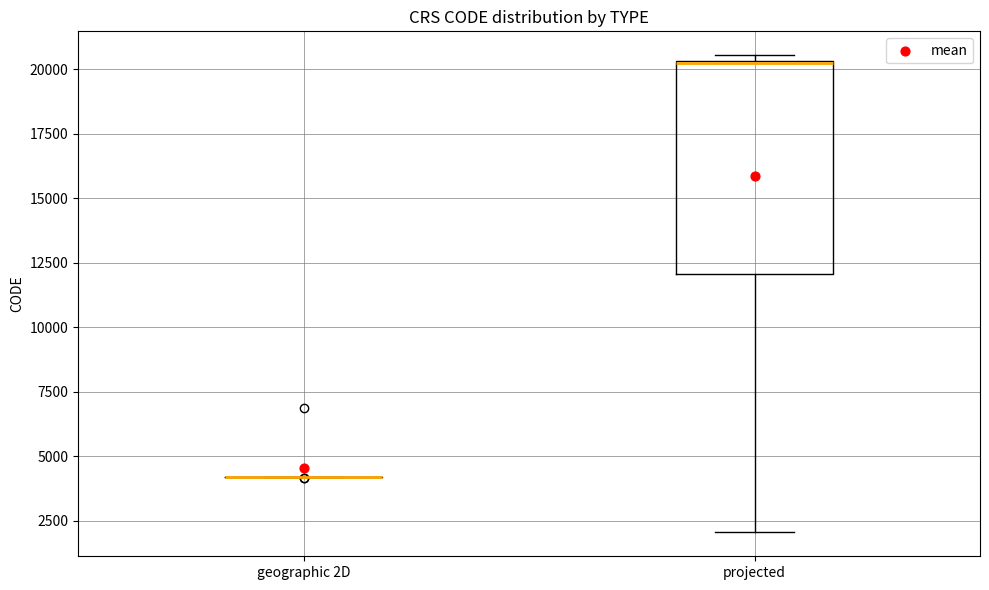

Reading left to right, transcribe this box plot: for each box, give where its median line is, the range the box spans, and where its two whiskers end, as read against the y-axis. The values are not printed on the chart, so give them approximately, as read against the axis.

geographic 2D: box collapsed to a line at 4000, whiskers 4000 to 4000
projected: median 20500 (drawn on the box's upper edge), box 12000 to 20500, whiskers 2000 to 20500 (just above the box's upper edge)